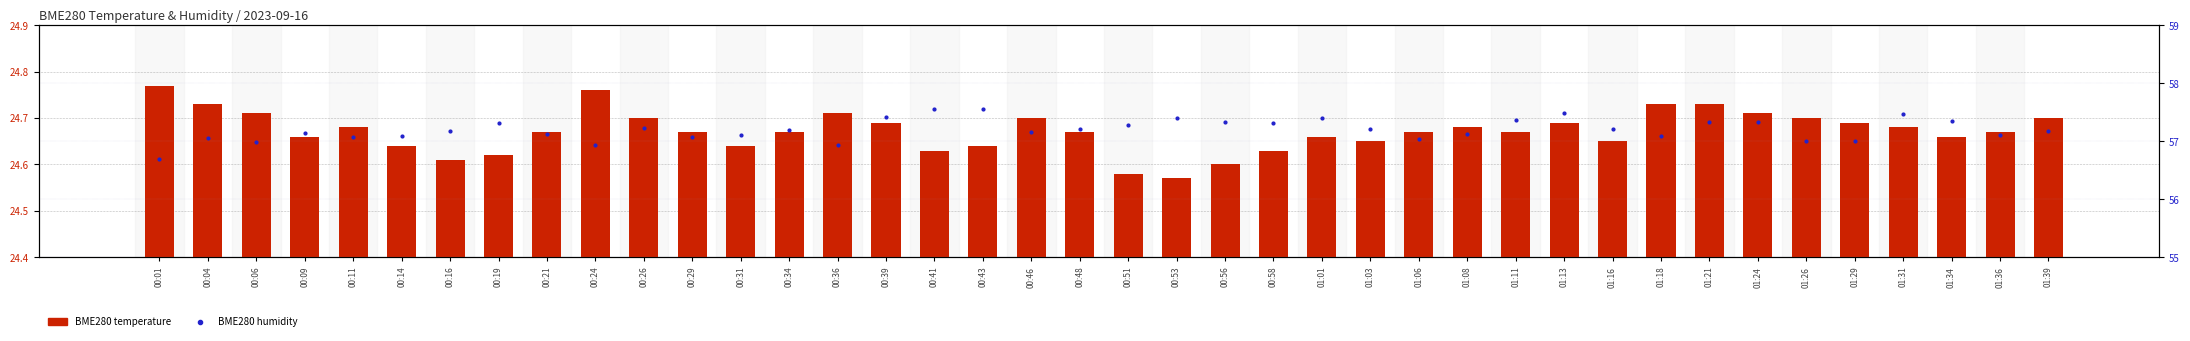

What is the value of the BME280_humidity bar at the 8th from the left?

57.3